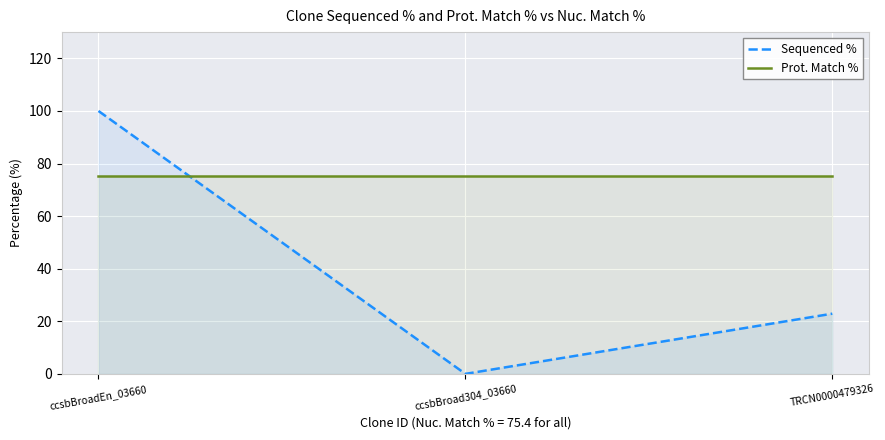

Which has a higher value, TRCN0000479326 or ccsbBroad304_03660?

TRCN0000479326